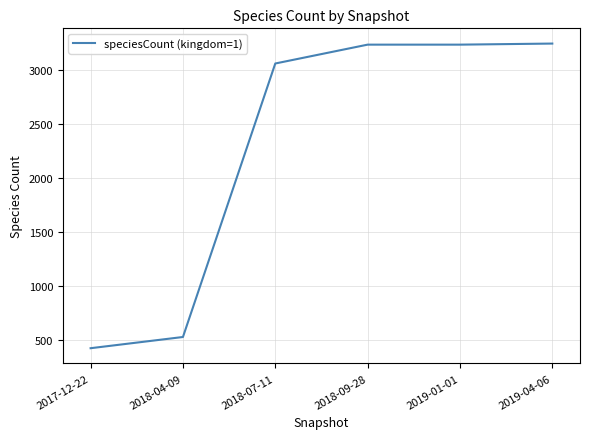

Which has a higher value, 2017-12-22 or 2019-04-06?

2019-04-06